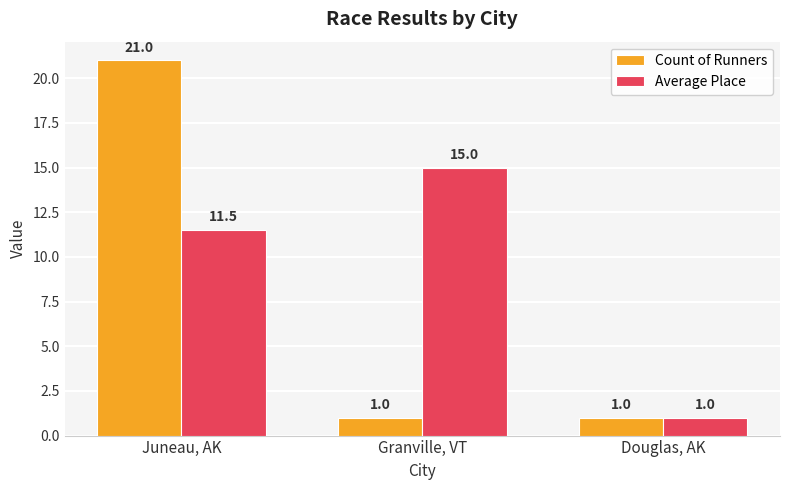

The Count of Runners series shows 0.2 at Douglas, AK. True or false?

False